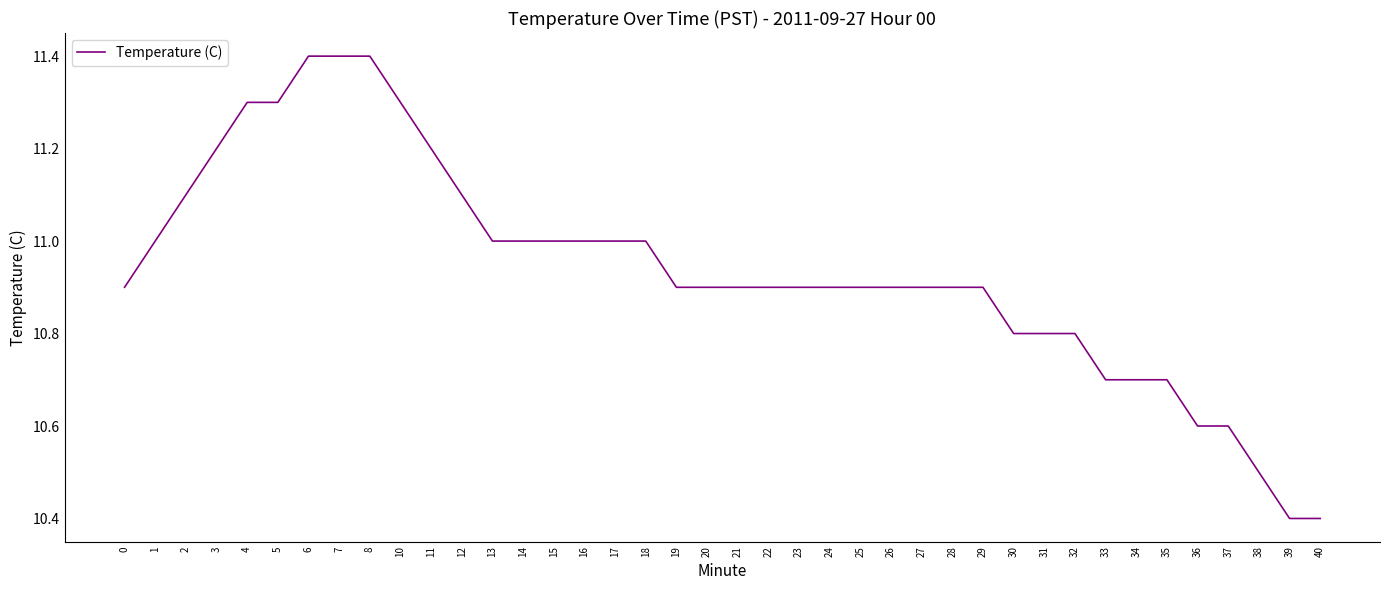

What is the change in value from 0 to 18?

+0.1